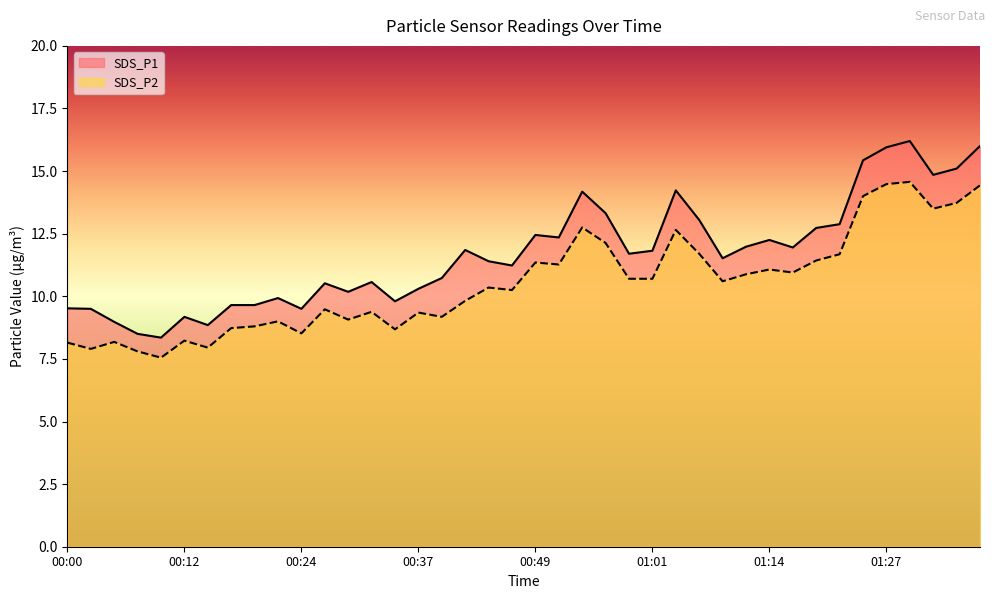

True or false: SDS_P1 and SDS_P2 cross at least once.

False